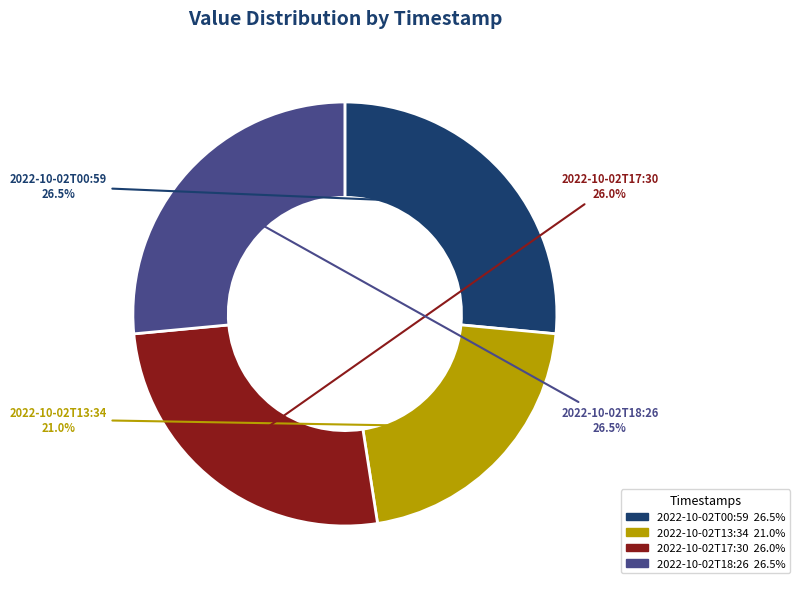

Between 2022-10-02T00:59 and 2022-10-02T17:30, which is larger?

2022-10-02T00:59